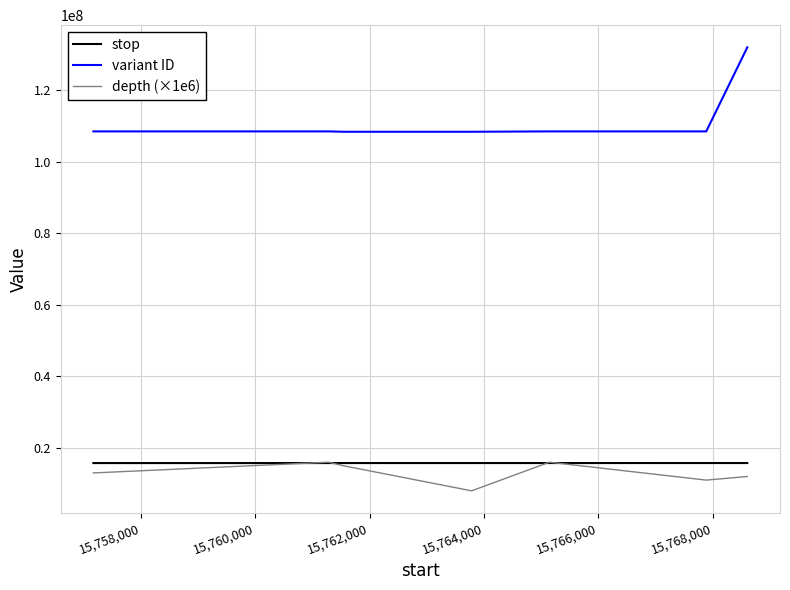

What is the minimum value for stop?

15757172